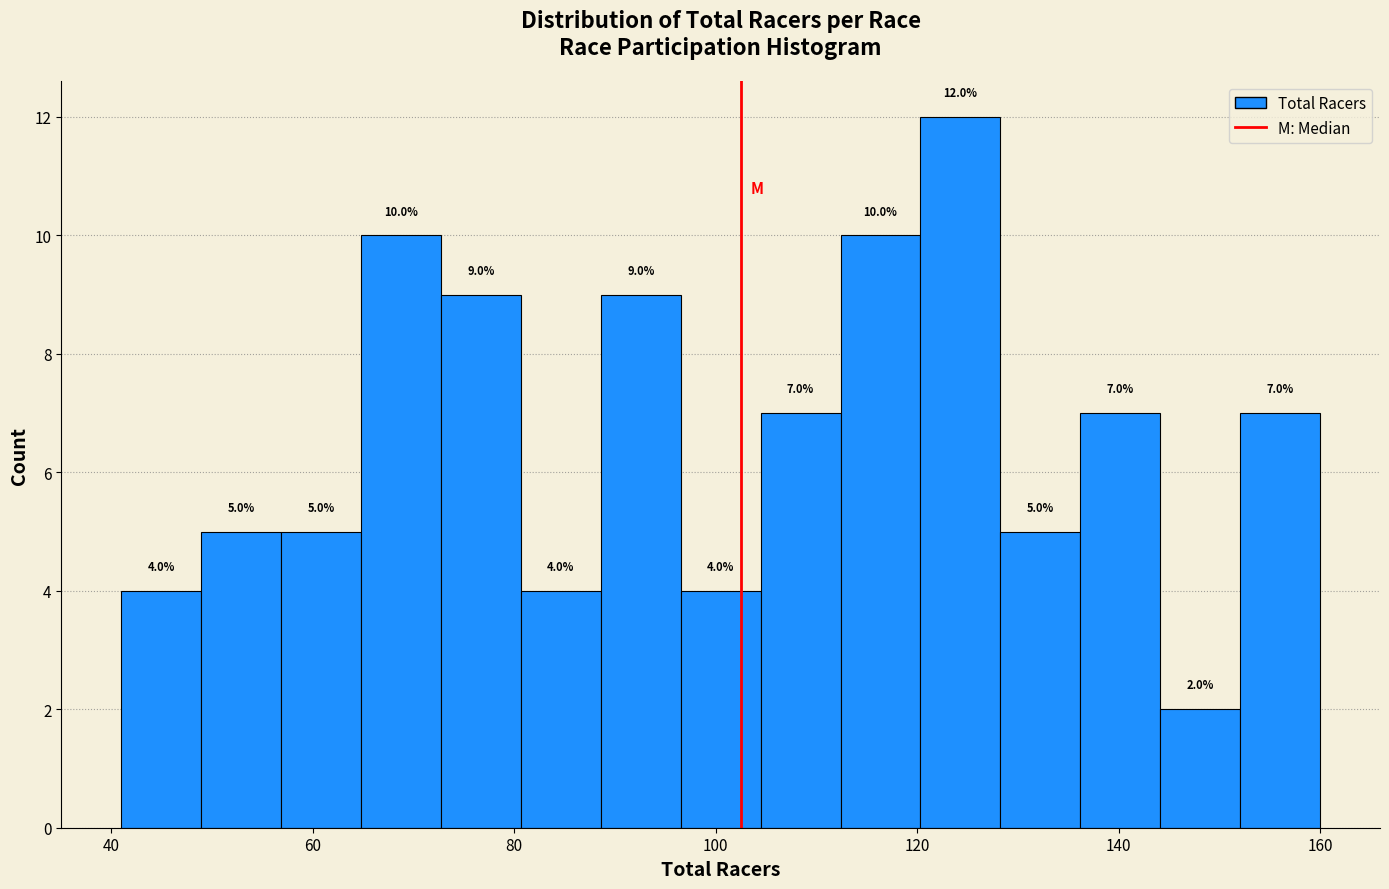

Around what value on the x-axis is the tallest bar? Give the approximate position of its centre, as read against the axis.

124